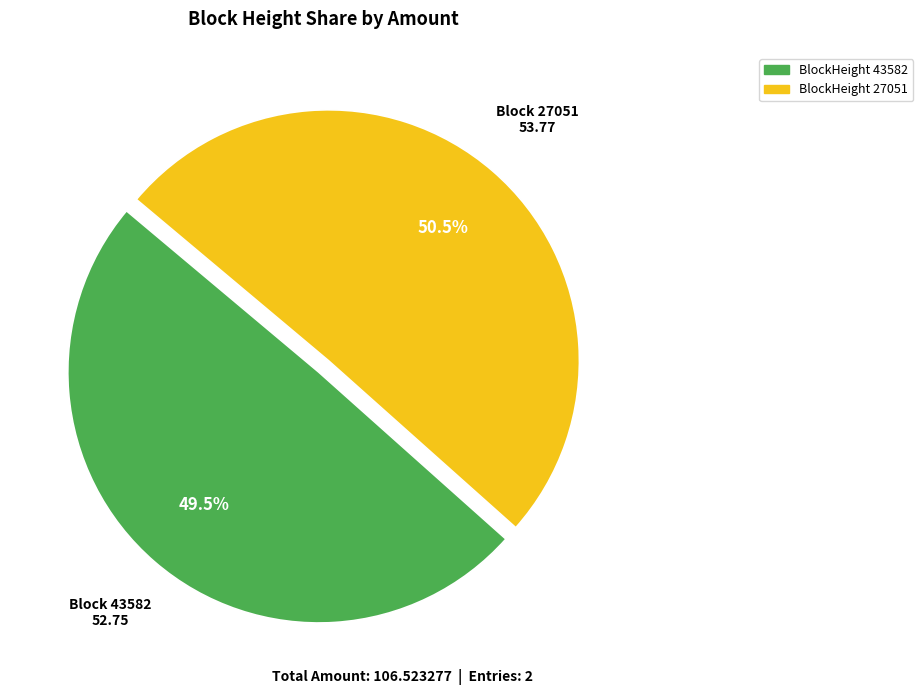

Is there a majority slice in this chart?

Yes